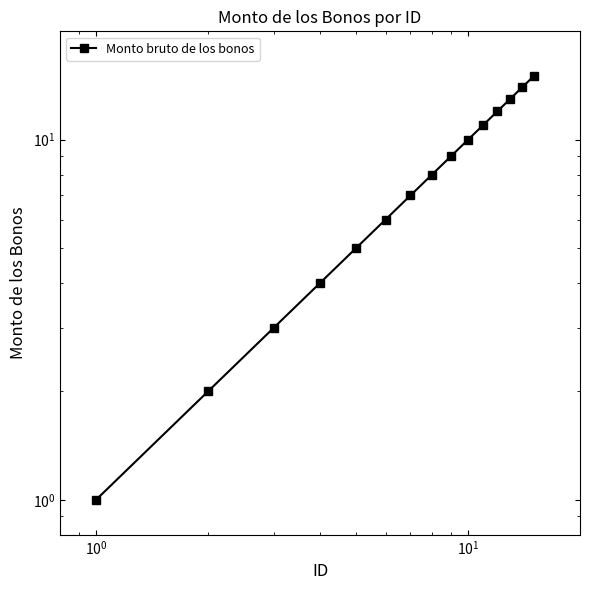

What is the smallest value displayed?

1